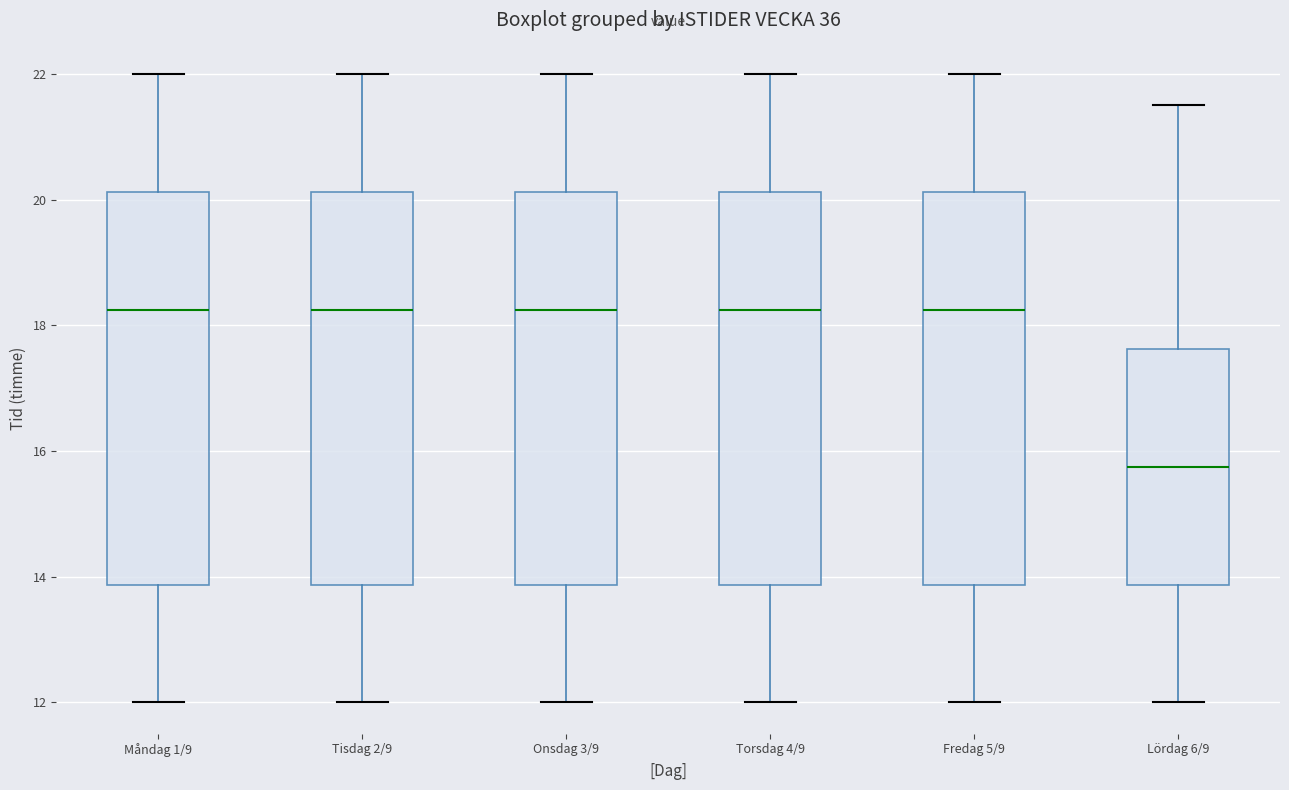

Where is the upper edge of the box for Lördag 6/9 on the y-axis? The values are not printed on the chart, so give them approximately, as read against the axis.

17.6